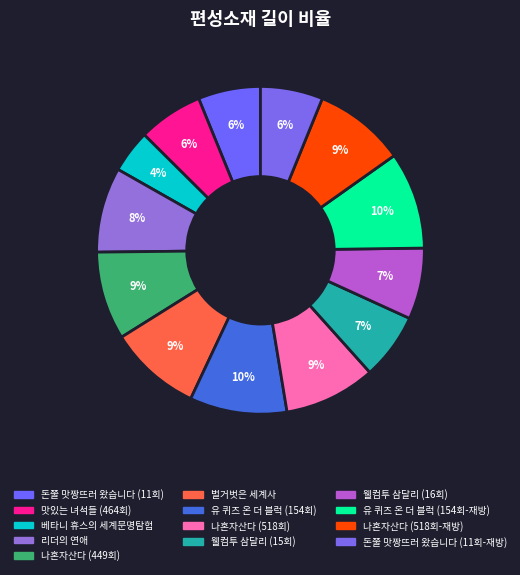

Which category has the smallest portion of the pie?

베타니 휴스의 세계문명탐험